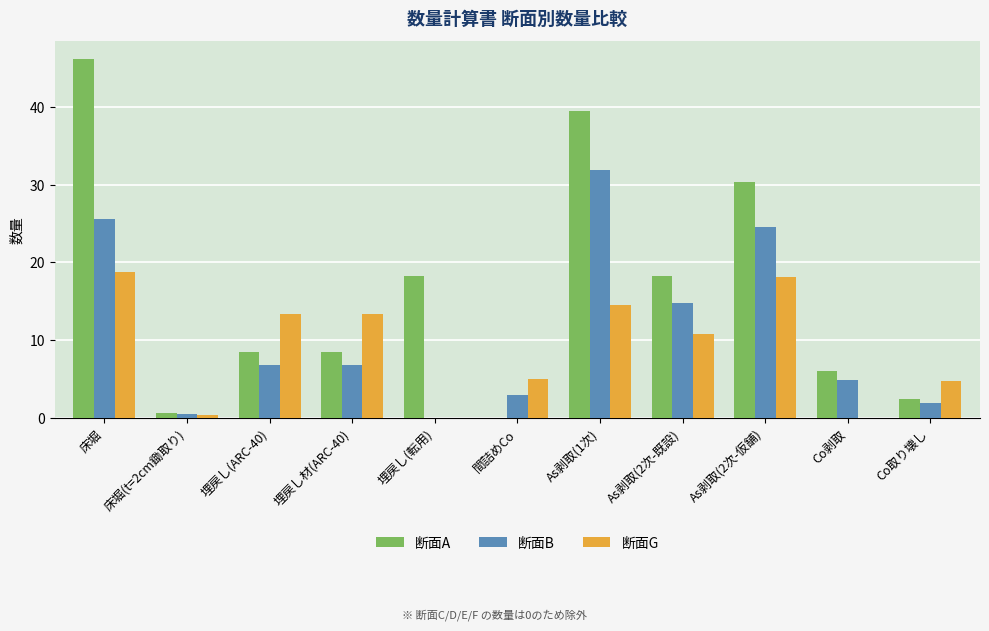

True or false: 断面G has a value of 11.8 at Co剥取.

False